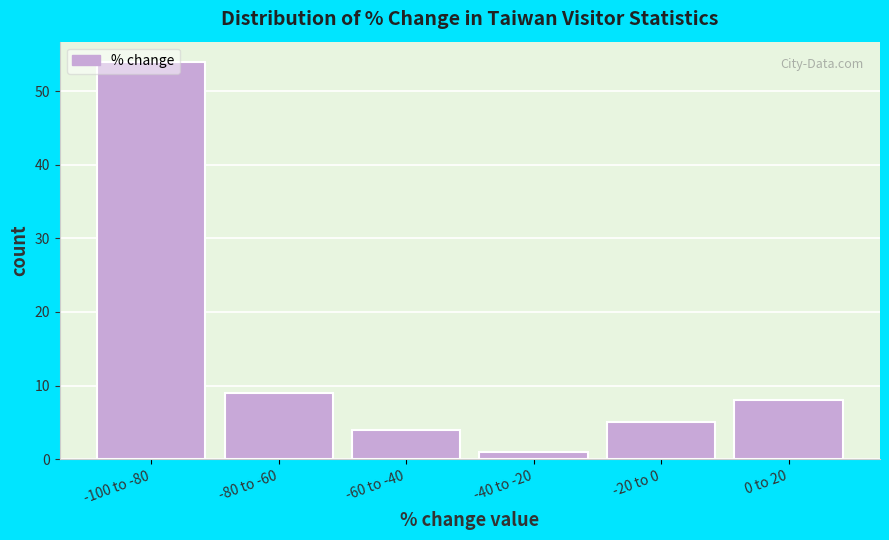

The value at 0 to 20 is 11. True or false?

False